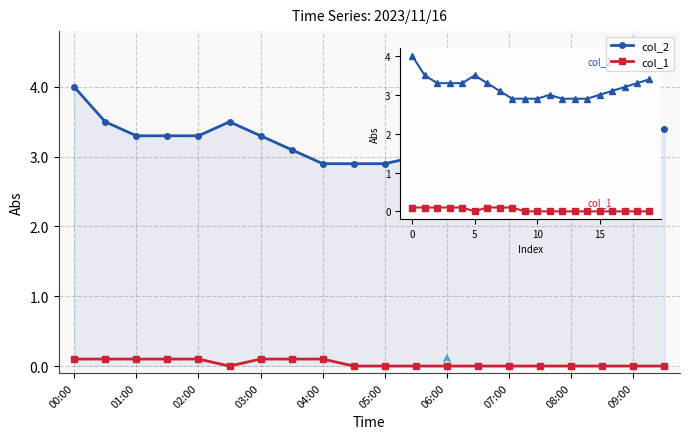

Which series has the largest range (max minus min)?

col_2